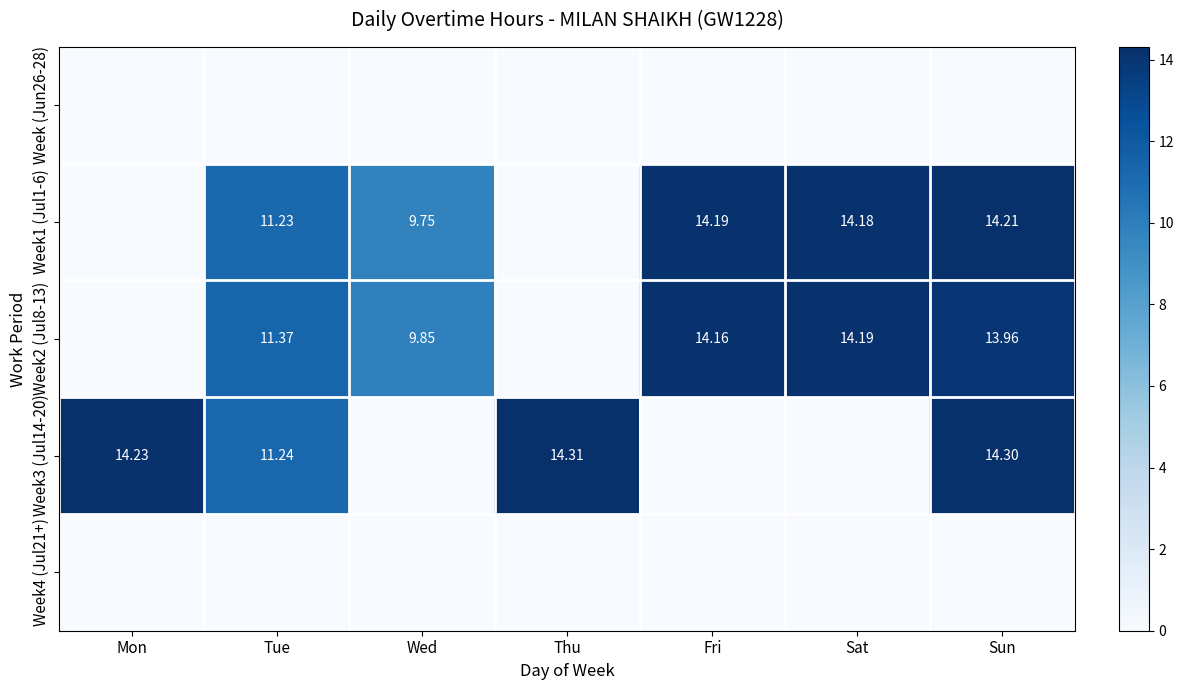

Is the value of Week1 (Jul1-6) at Sun greater than the value of Week3 (Jul14-20) at Mon?

No